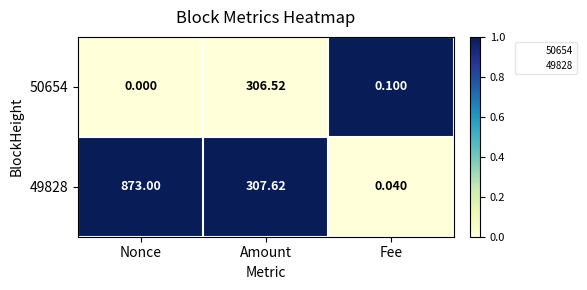

Which category has the lowest value in the 49828 series?

Fee